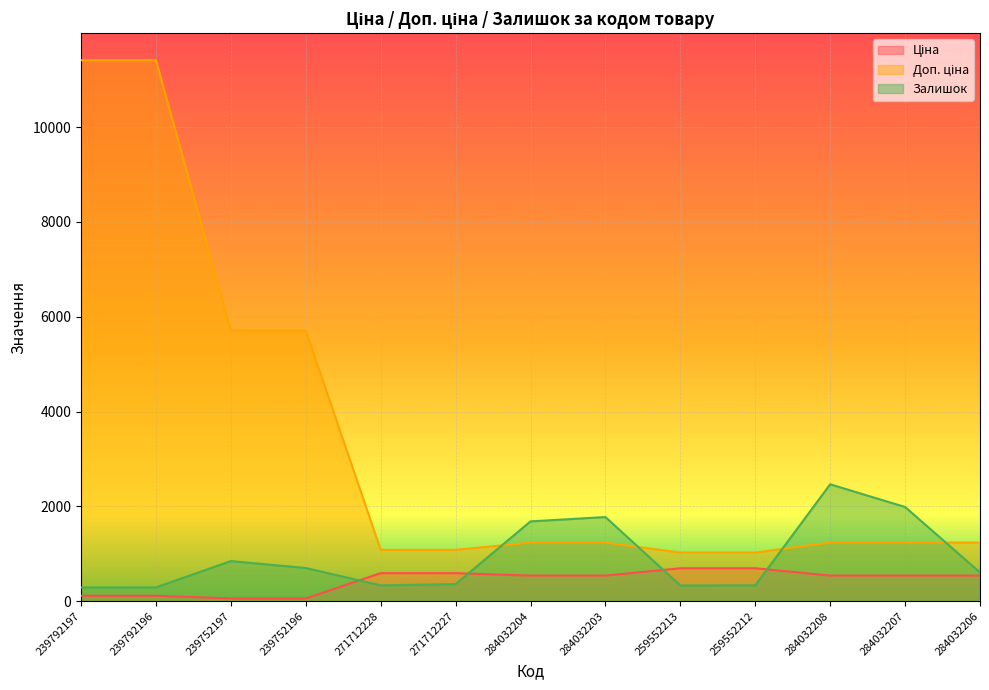

Rank the series by their maximum value, from lowest to highest.

Ціна, Залишок, Доп. ціна